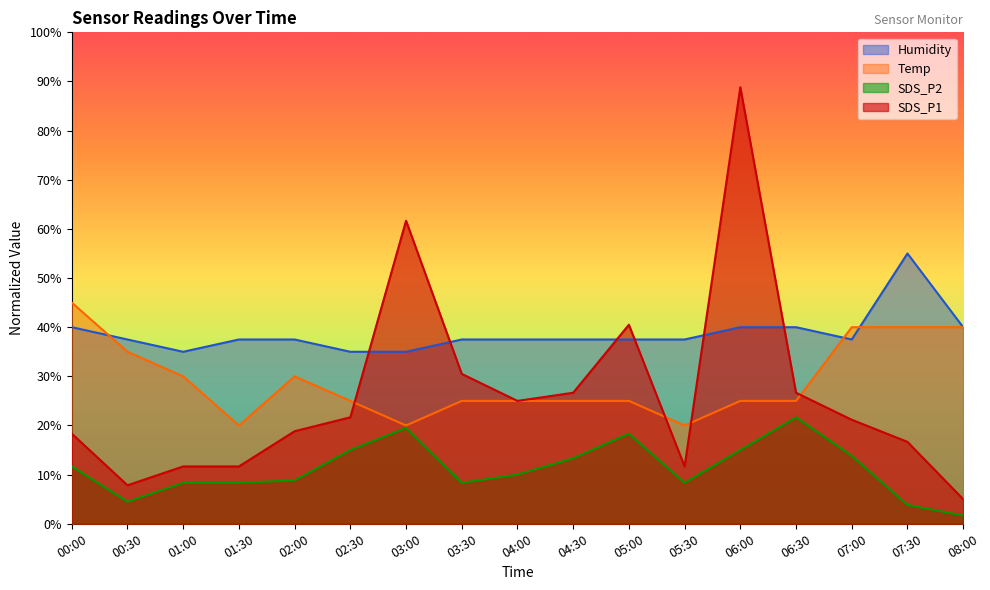

What position from the left is 03:00?

7